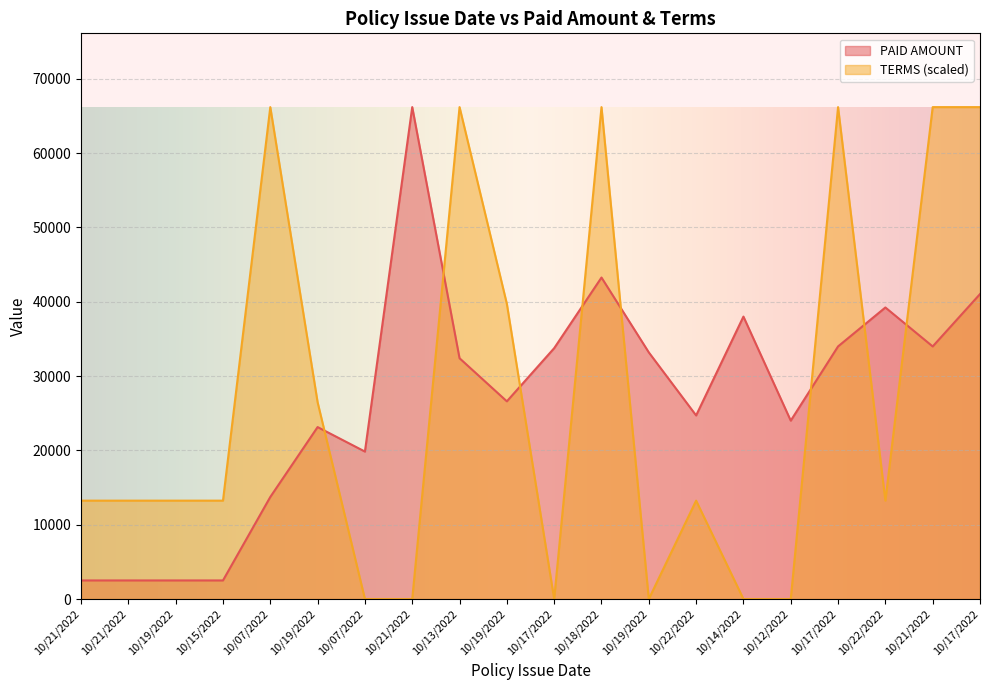

Count the number of data series in this chart.

2